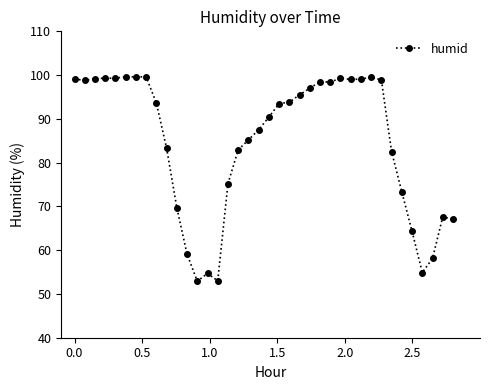

What is the value of the 28th point from the left?

99.0